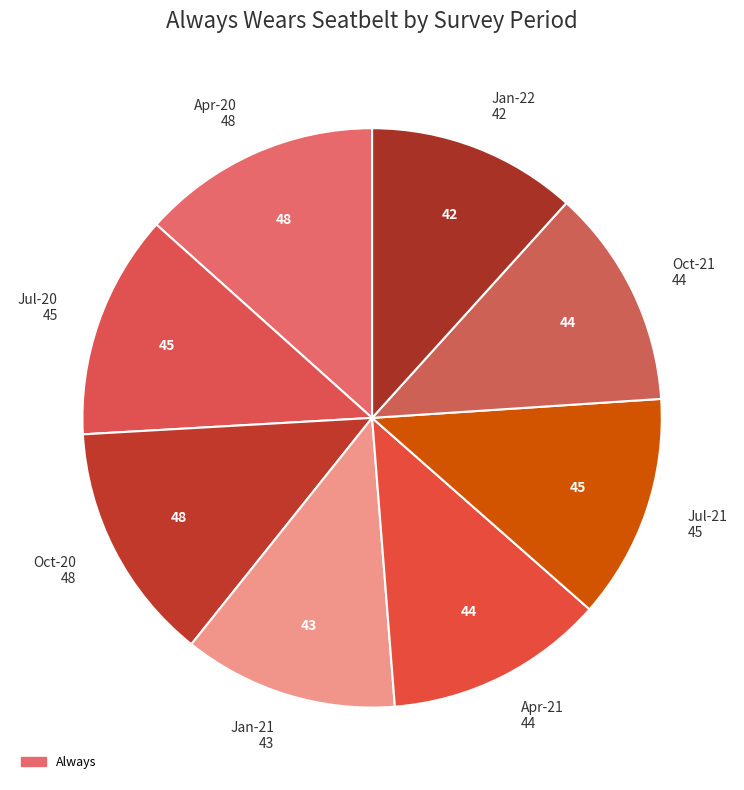

Rank the categories by value from highest to lowest.

Apr-20, Oct-20, Jul-20, Jul-21, Apr-21, Oct-21, Jan-21, Jan-22